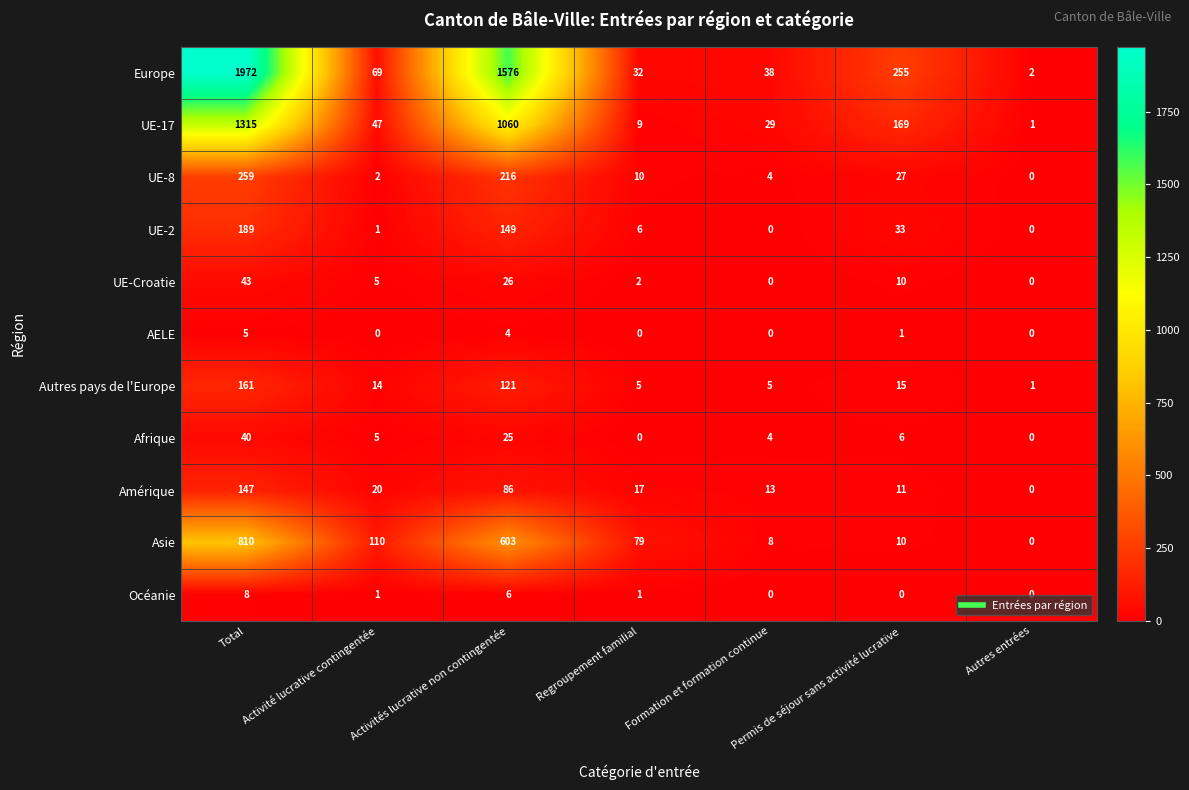

What is the maximum value shown in the chart?

1972